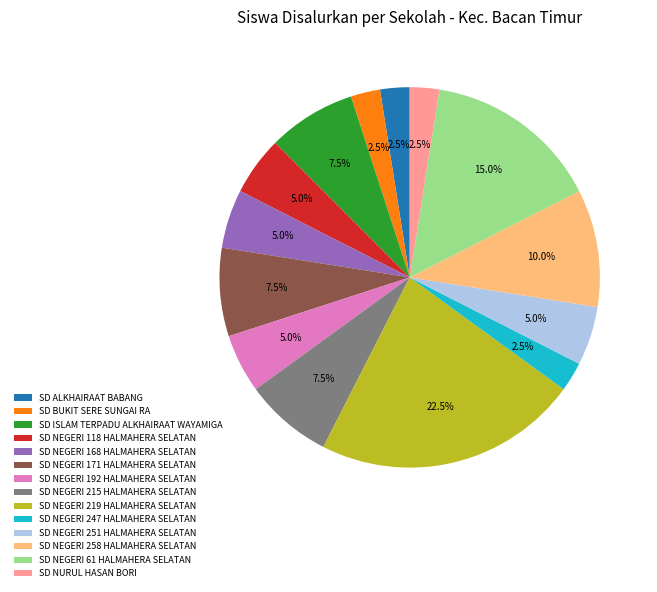

Is it true that SD NEGERI 168 HALMAHERA SELATAN is 1% of the pie?

False